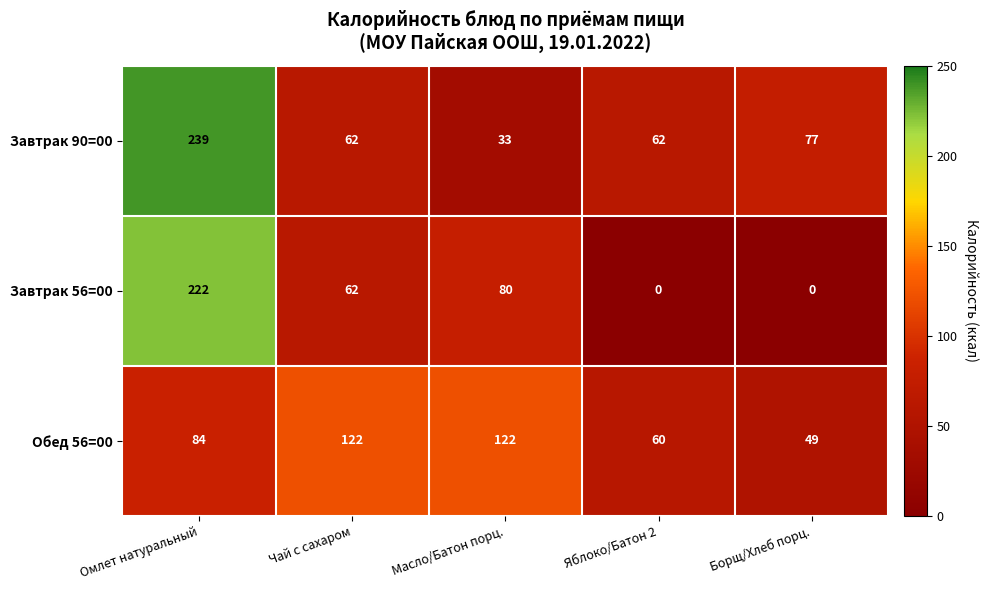

How many categories are shown in the chart?

5